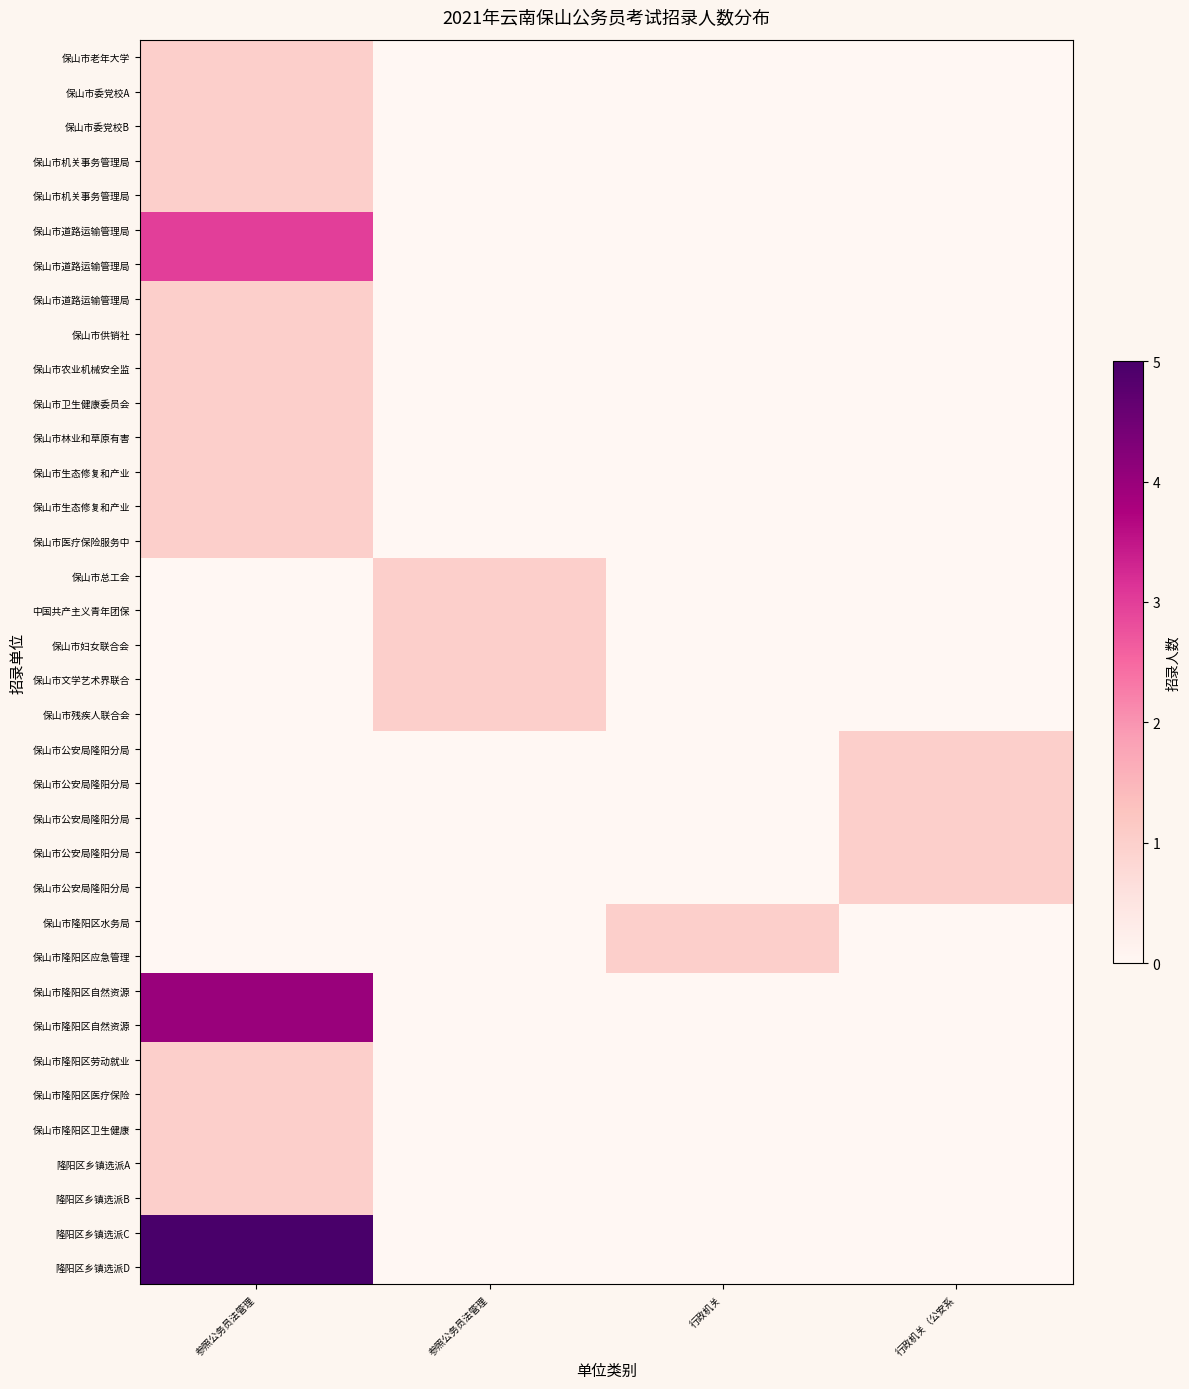

At how many categories does at least one series exceed 4?

1